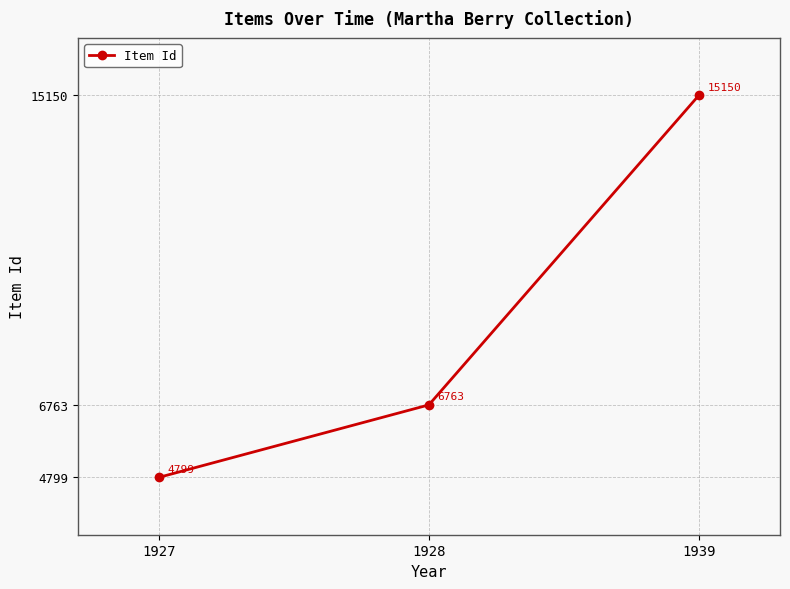

True or false: the data shows 6763 at 1928.

True